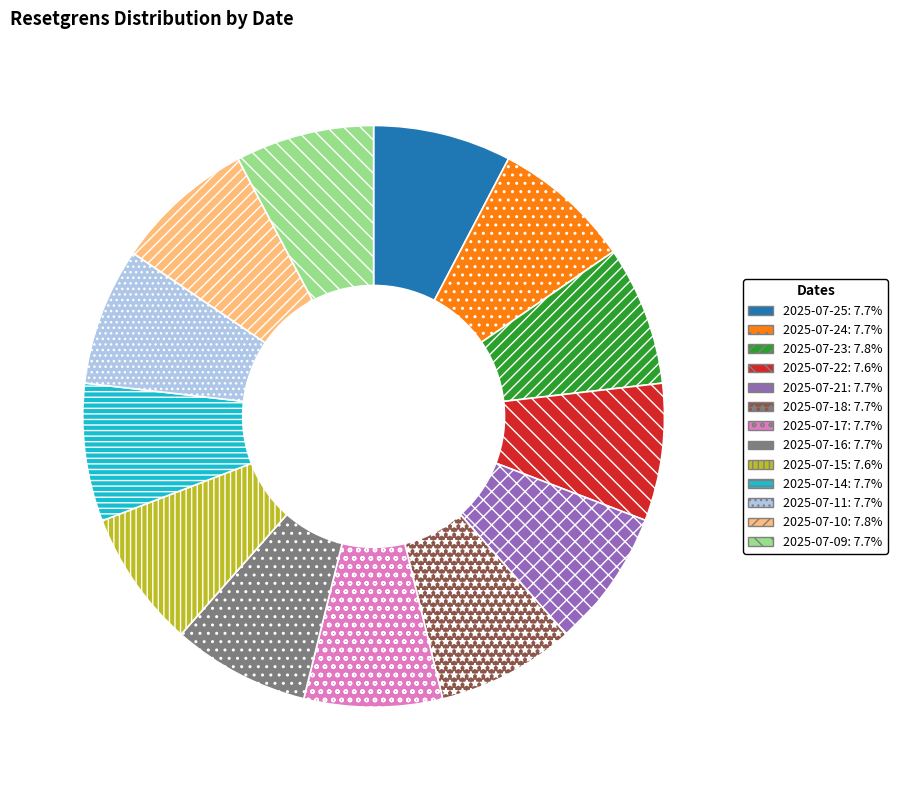

Do 2025-07-24 and 2025-07-21 together represent more than half of the pie?

No